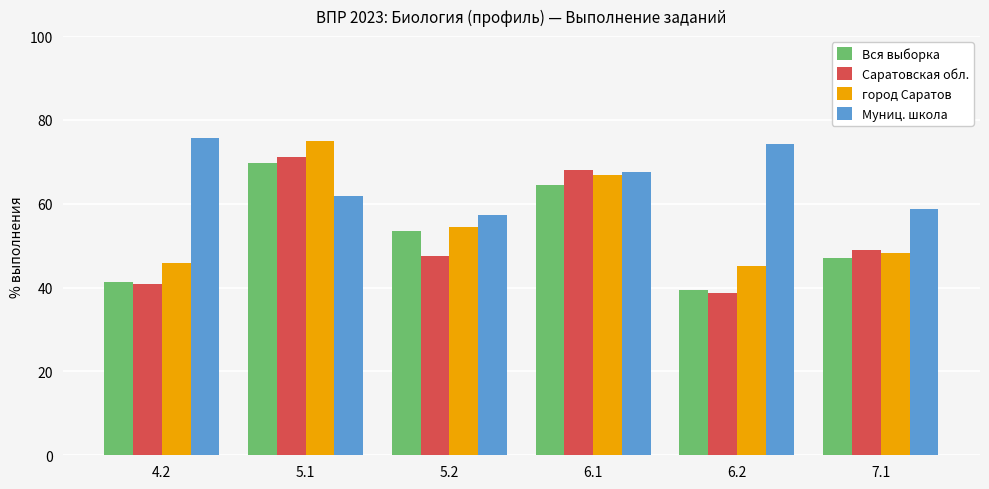

How many values in the город Саратов series are below 54?

3